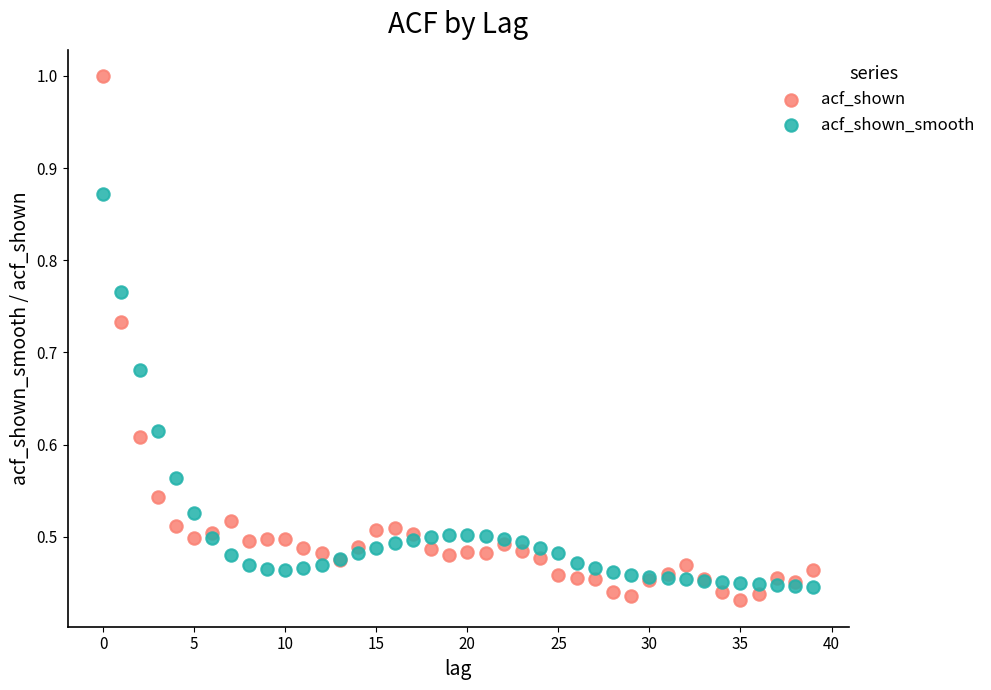

Which series has the largest Y range (max minus min)?

acf_shown